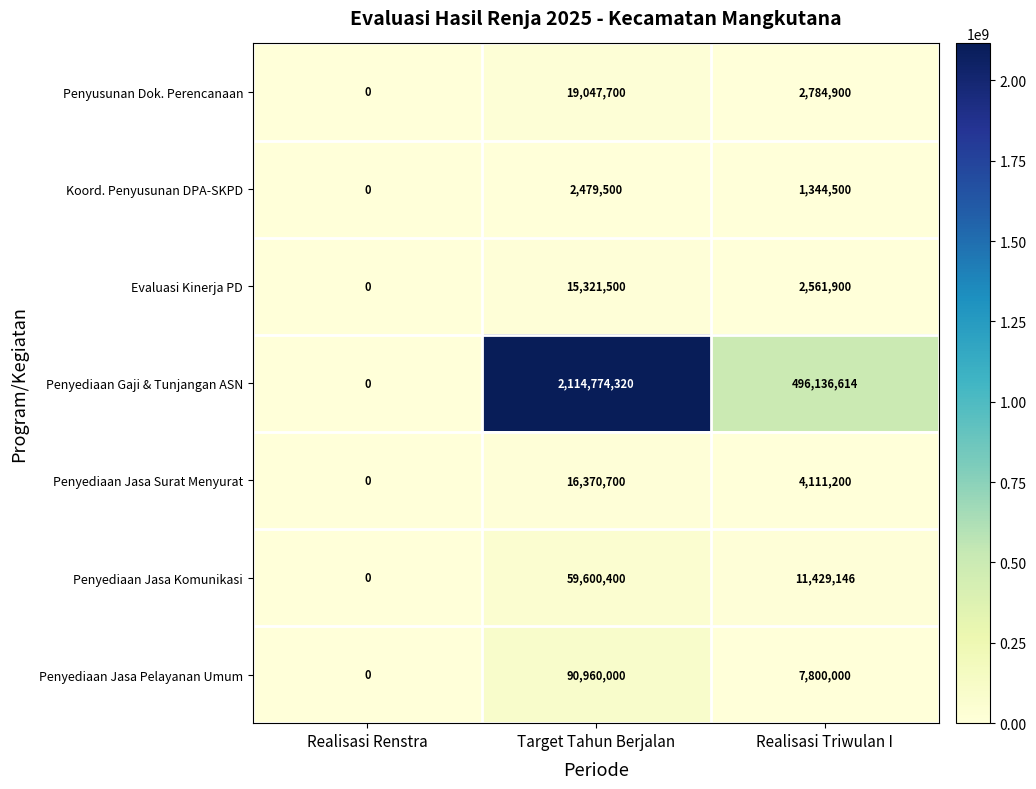

How many categories are shown in the chart?

3